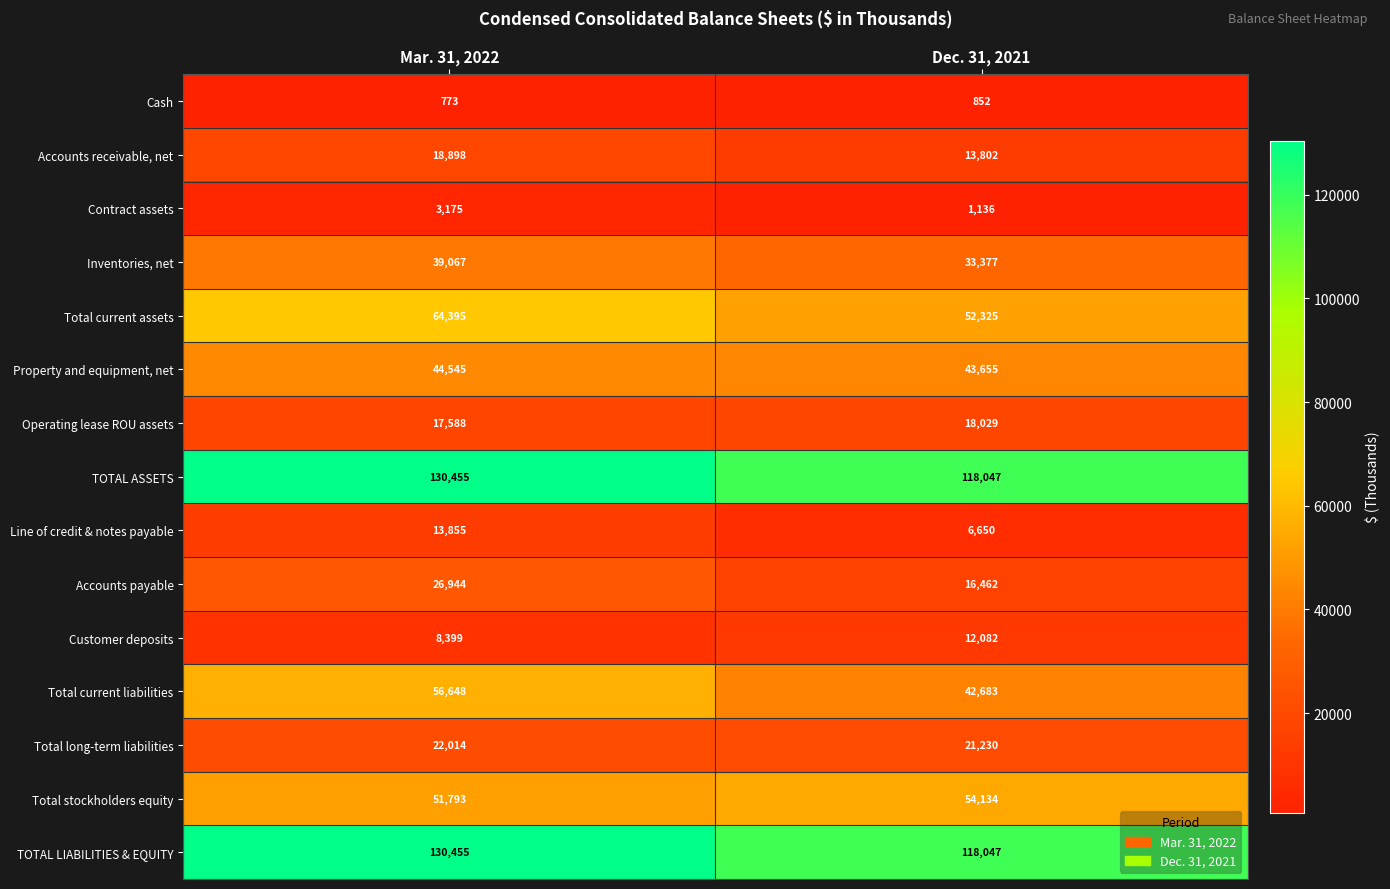

True or false: Operating lease ROU assets has a value of 17588 at Mar. 31, 2022.

True